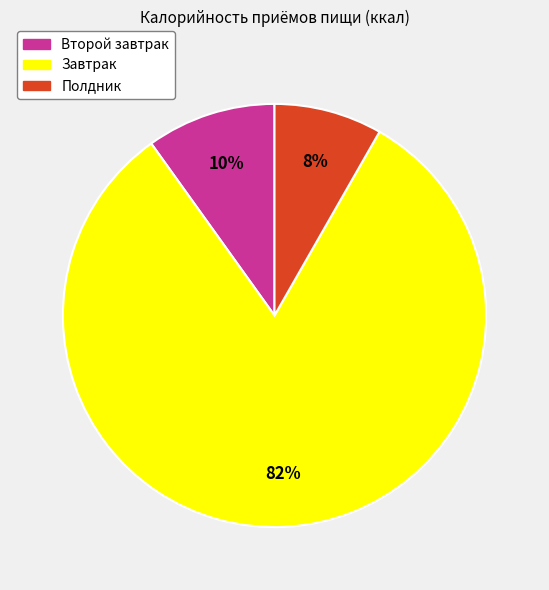

To the nearest percent, what is the difference between the largest and smallest slice percentages?

74%